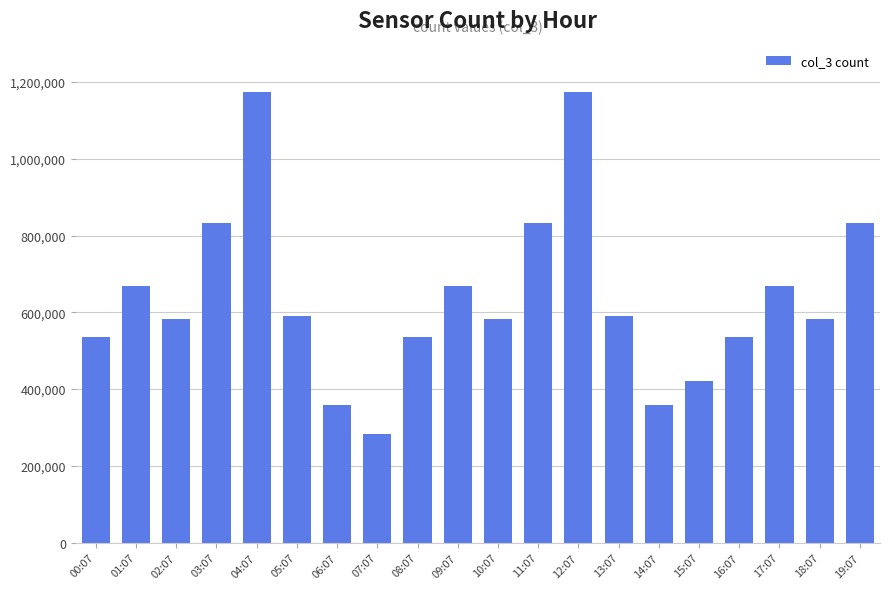

How many values are below 589343?

10